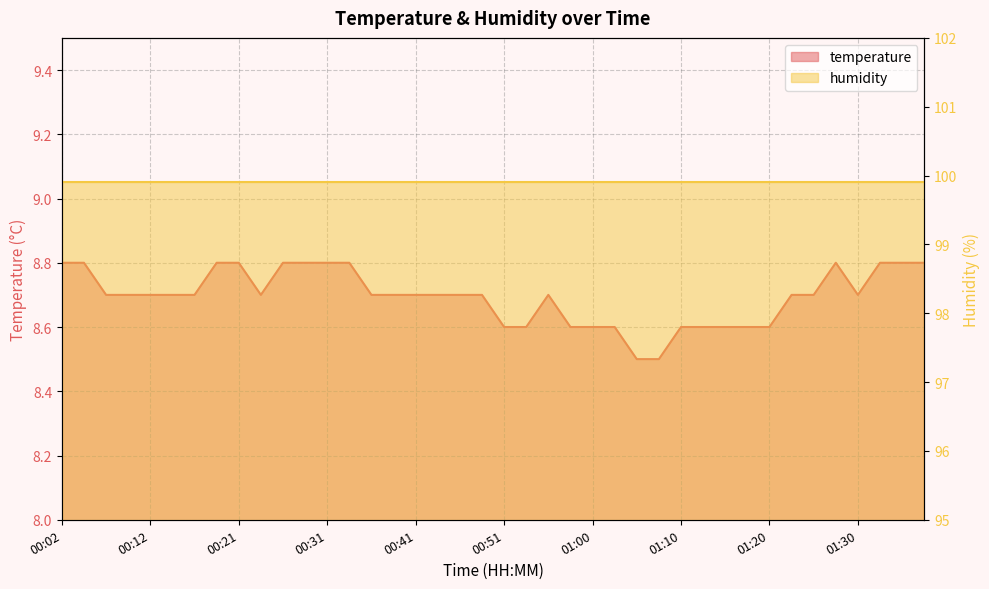

Reading left to right, extract all data points from this chart.

00:02=8.8	00:04=8.8	00:07=8.7	00:09=8.7	00:12=8.7	00:14=8.7	00:16=8.7	00:19=8.8	00:21=8.8	00:24=8.7	00:26=8.8	00:29=8.8	00:31=8.8	00:34=8.8	00:36=8.7	00:38=8.7	00:41=8.7	00:43=8.7	00:46=8.7	00:48=8.7	00:51=8.6	00:53=8.6	00:56=8.7	00:58=8.6	01:00=8.6	01:03=8.6	01:05=8.5	01:08=8.5	01:10=8.6	01:13=8.6	01:15=8.6	01:18=8.6	01:20=8.6	01:22=8.7	01:25=8.7	01:27=8.8	01:30=8.7	01:32=8.8	01:35=8.8	01:37=8.8